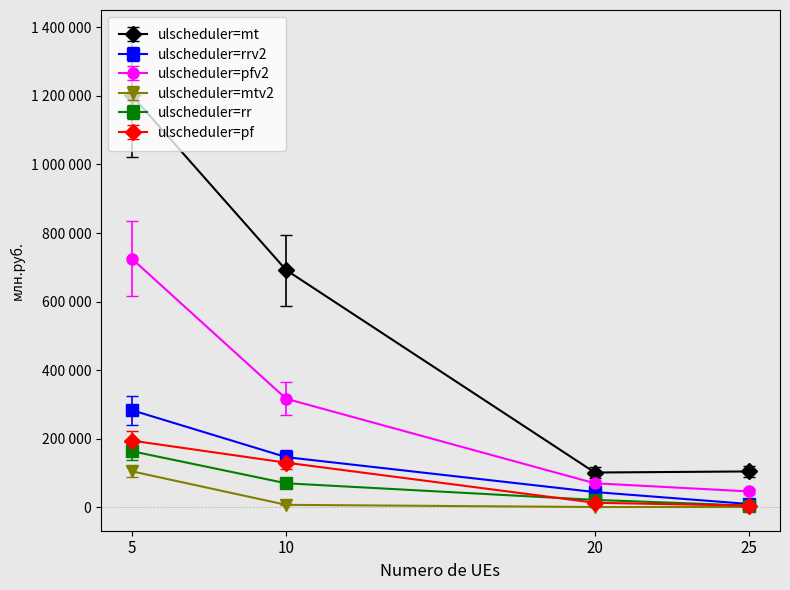

What are all the series names shown in the legend?

ulscheduler=mt, ulscheduler=rrv2, ulscheduler=pfv2, ulscheduler=mtv2, ulscheduler=rr, ulscheduler=pf